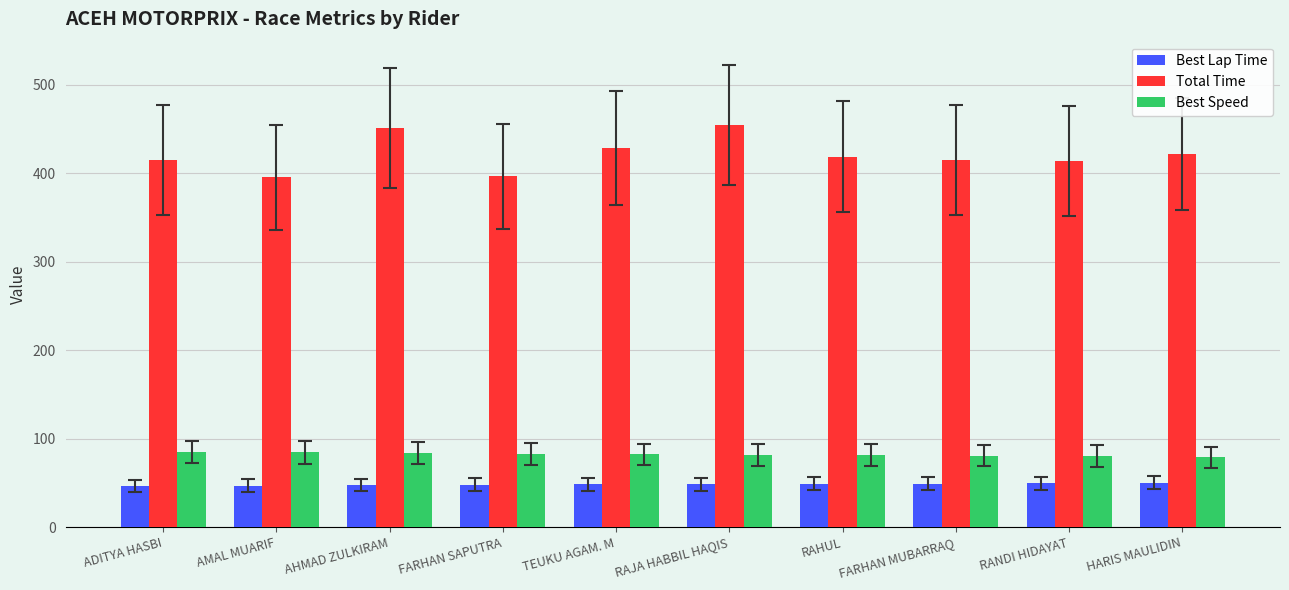

What is the label of the 8th bar from the right?

AHMAD ZULKIRAM